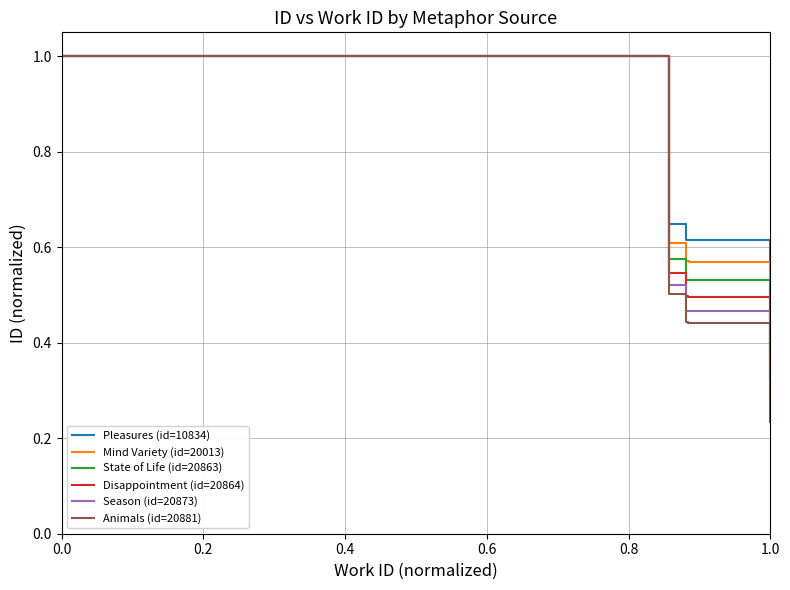

What is the maximum value for State of Life (id=20863)?

1.0